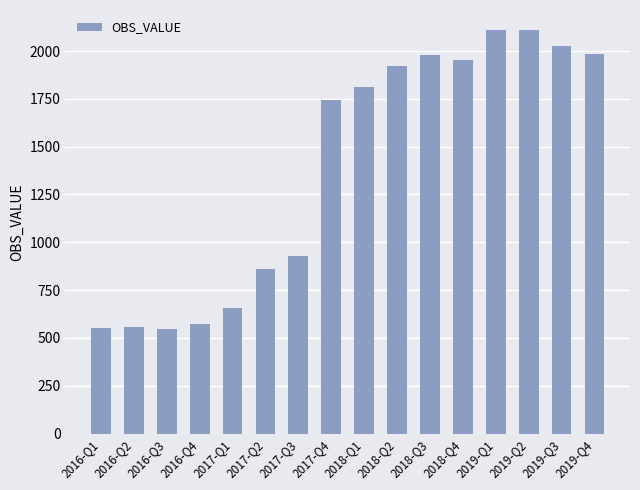

What is the change in value from 2016-Q4 to 2019-Q4?

+1413